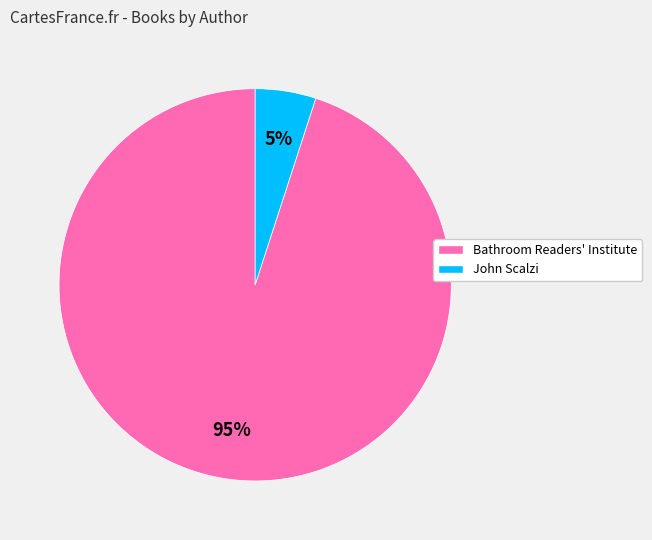

What percentage is the Bathroom Readers' Institute slice, to the nearest percent?

95%